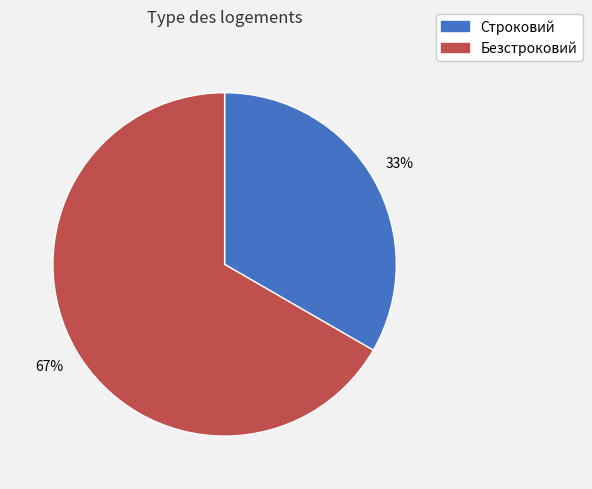

Count the number of slices in the pie.

2